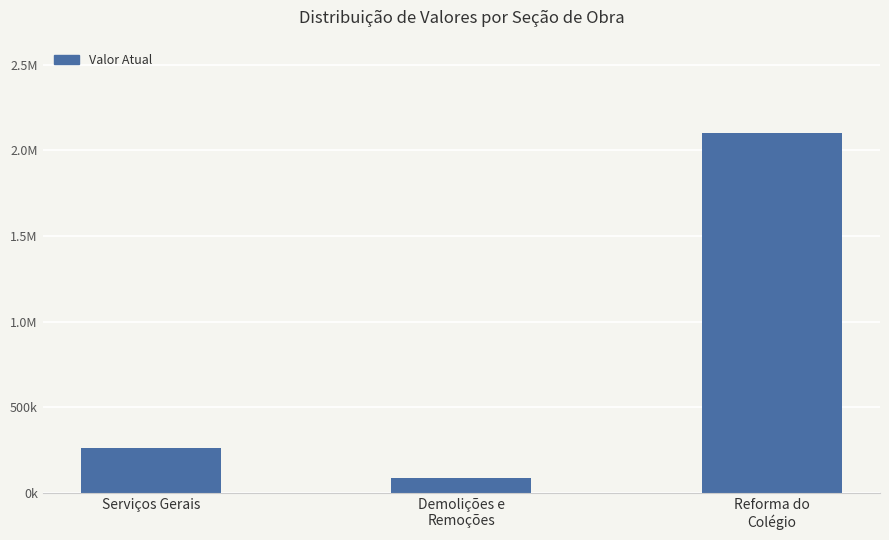

Are the bars horizontal?

No